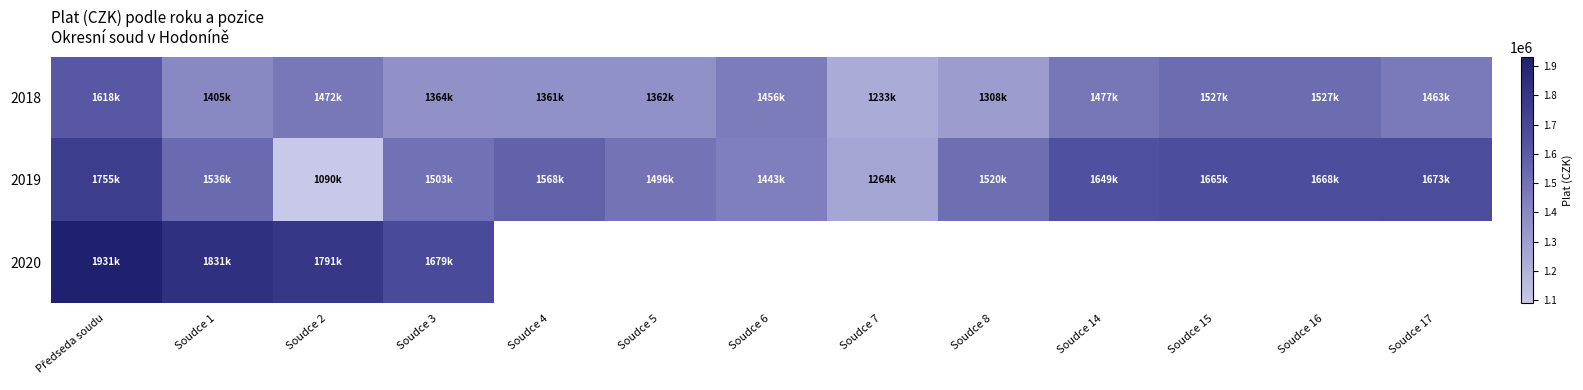

The 2019 series shows 320797.7 at Soudce 1. True or false?

False